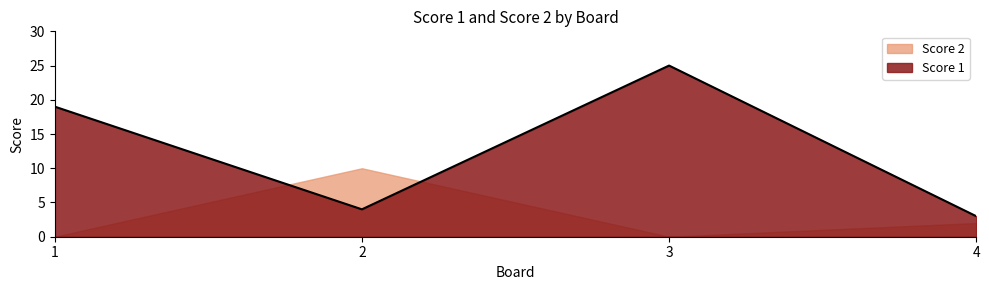

List the labels in order of value, smallest first.

4, 2, 1, 3